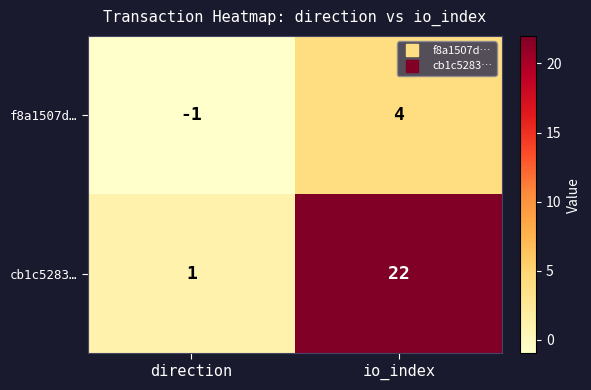

Between direction and io_index, which series saw the biggest shift?

cb1c5283…